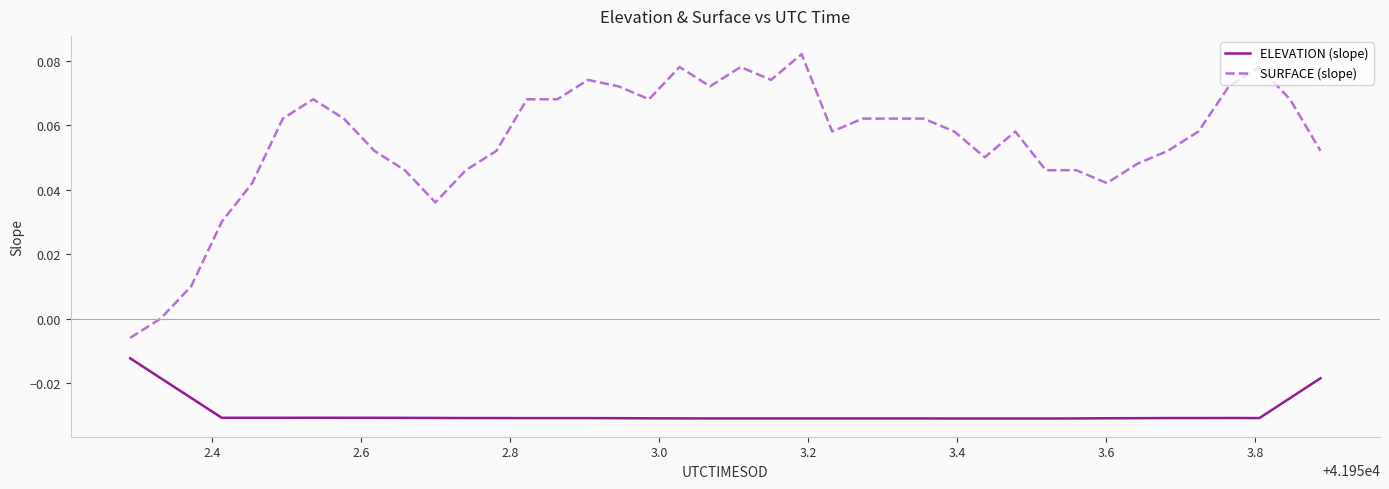

List the series in order of their overall mean, highest first.

SURFACE (slope), ELEVATION (slope)